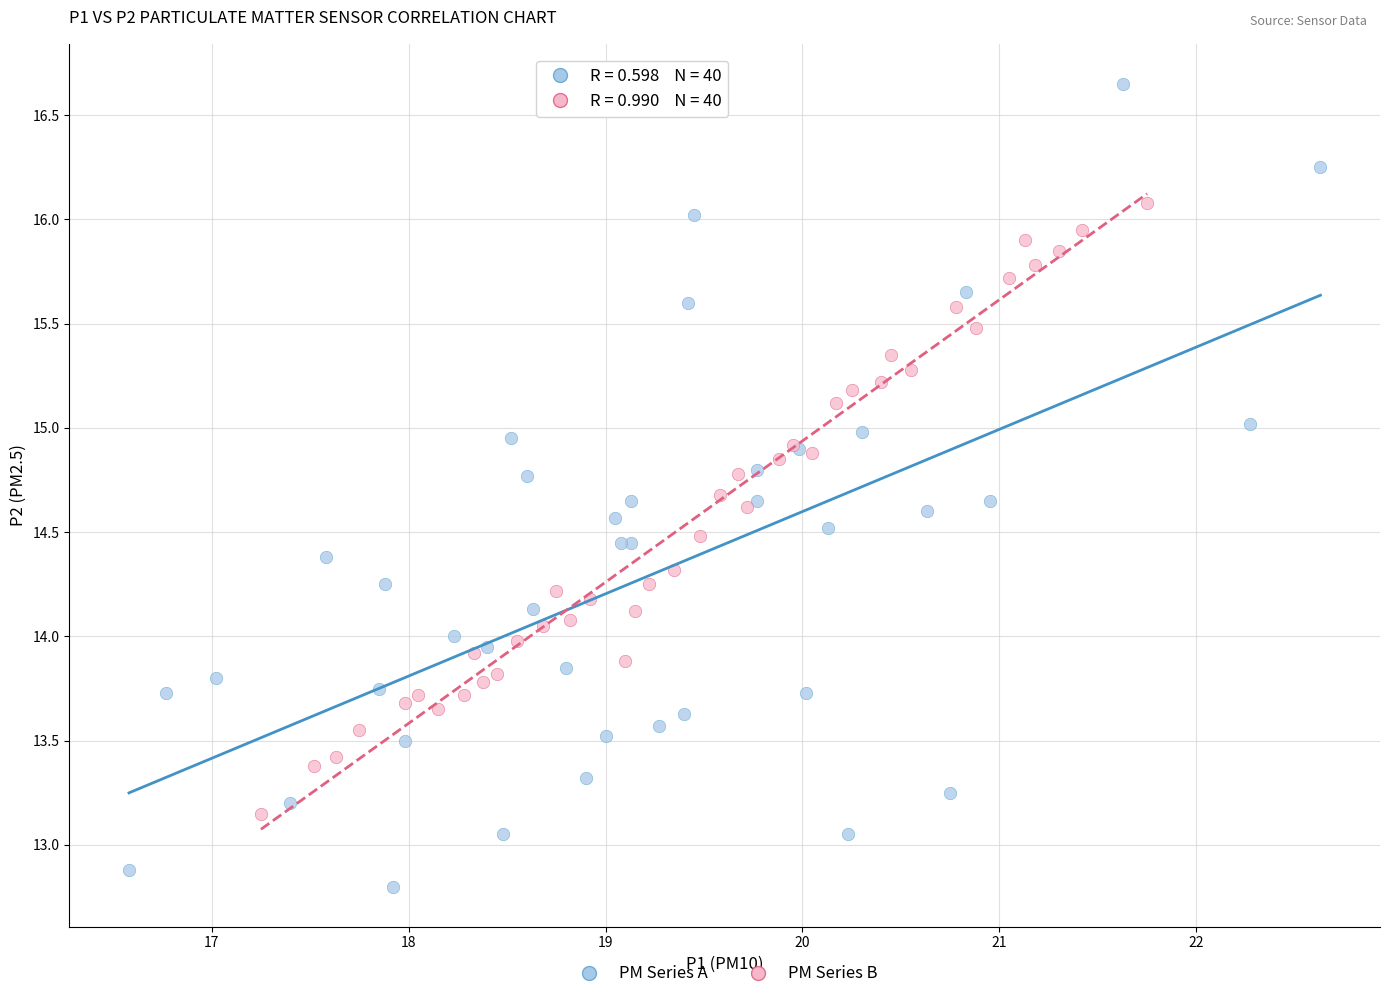

Which series contains the lowest Y value?

PM Series A